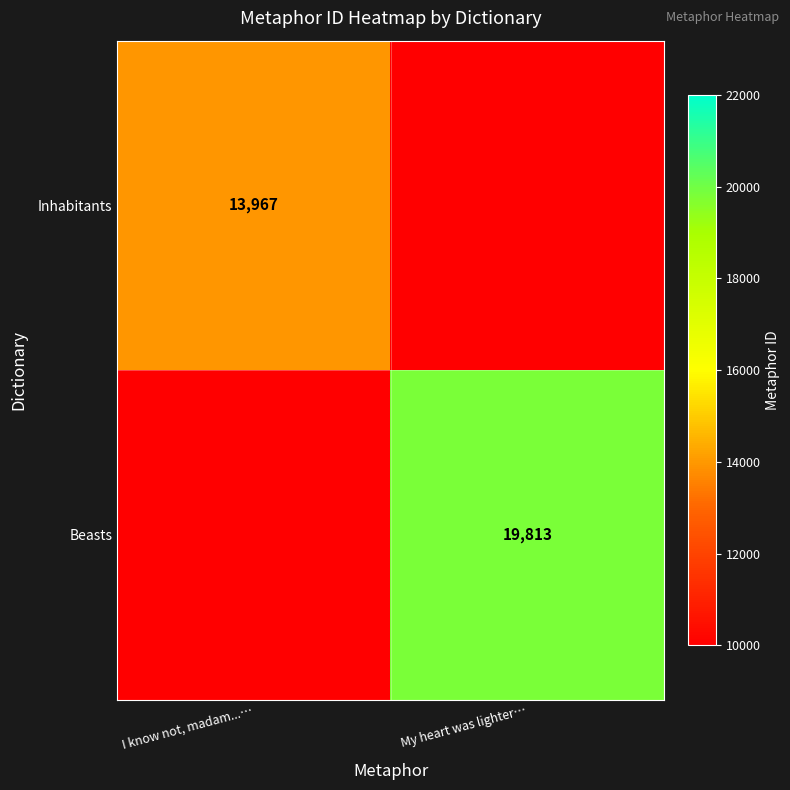

True or false: Beasts has a value of 35437 at My heart was lighter….

False